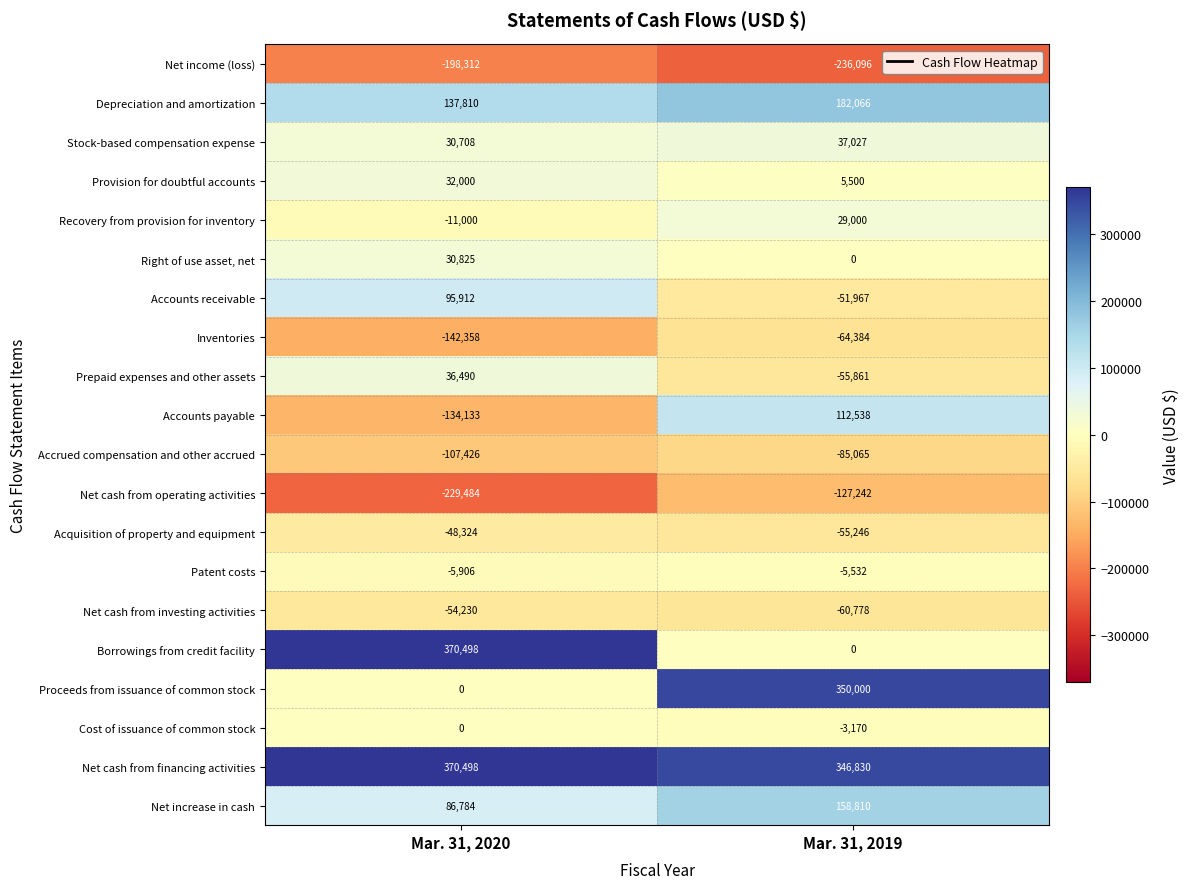

What is the sum of the Accounts receivable values at Mar. 31, 2020 and Mar. 31, 2019?

43945